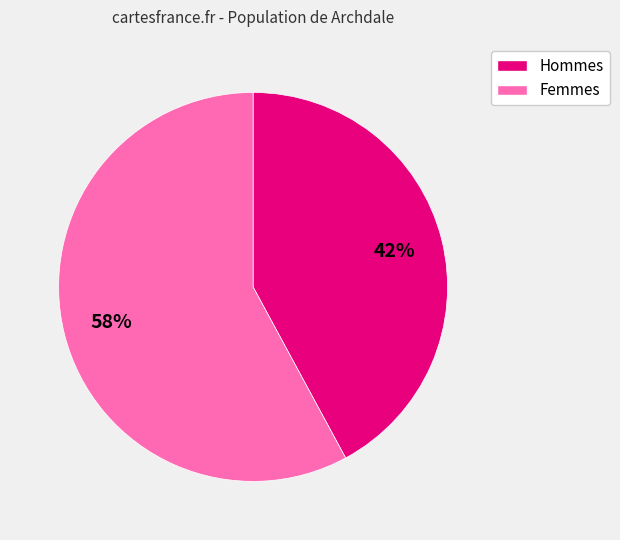

To the nearest percent, what is the difference between the largest and smallest slice percentages?

16%